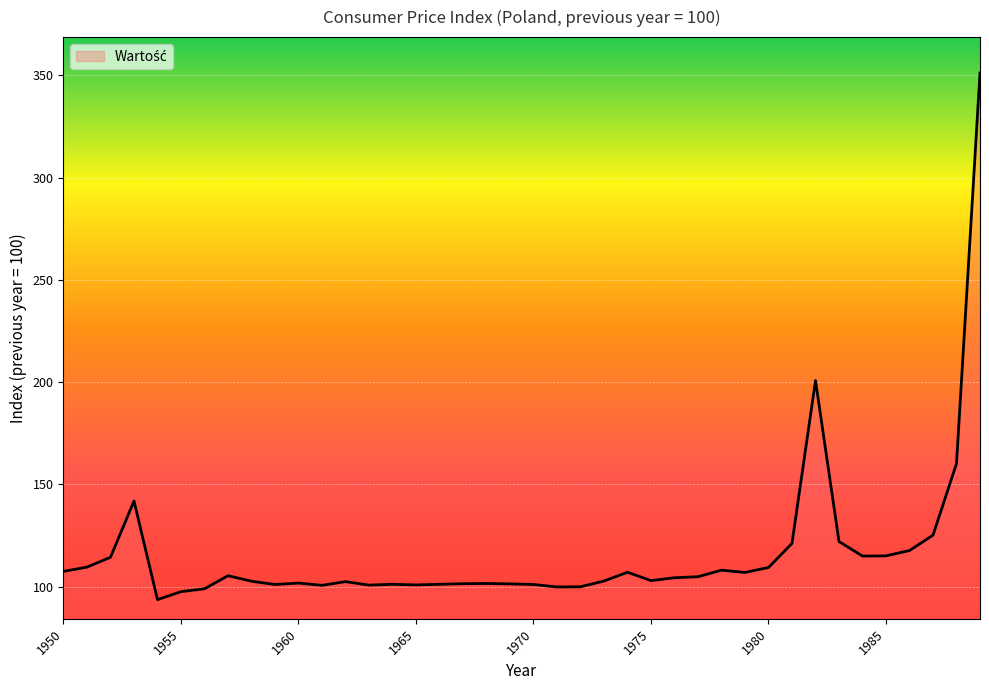

What is the minimum value shown in the chart?

93.7